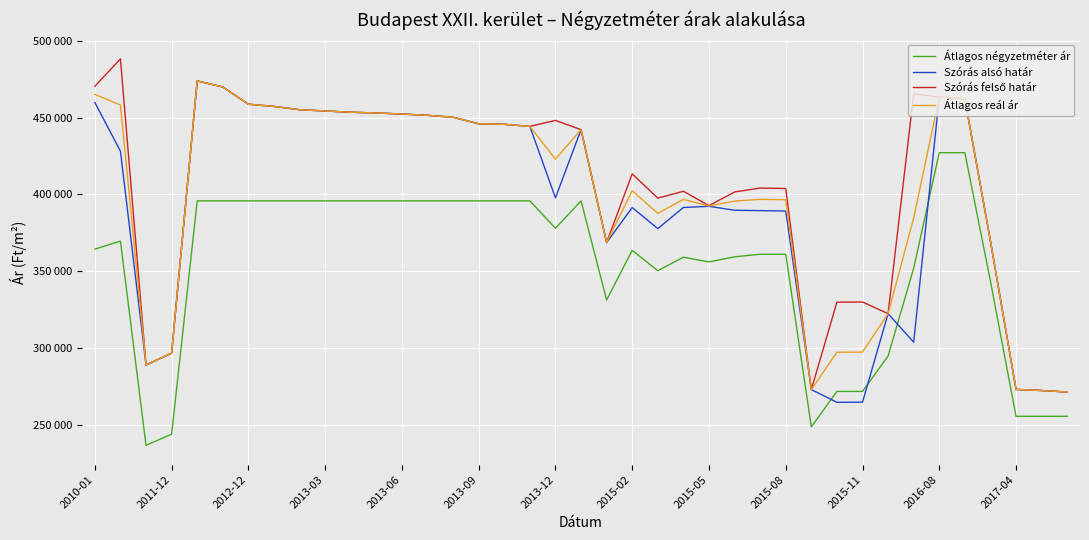

True or false: Szórás alsó határ has more than 1 interior local peaks.

True